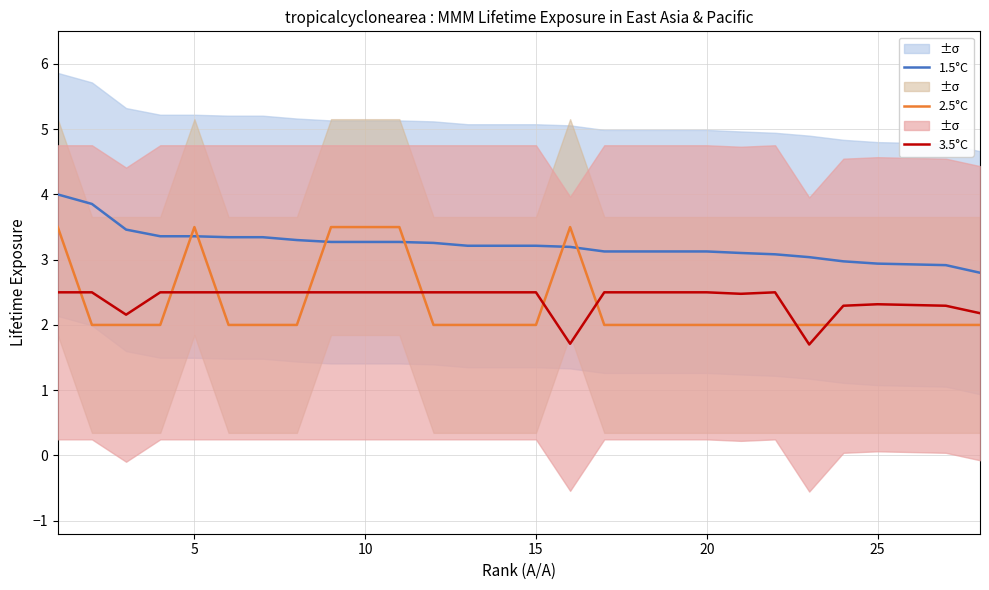

Count the number of data series in this chart.

3